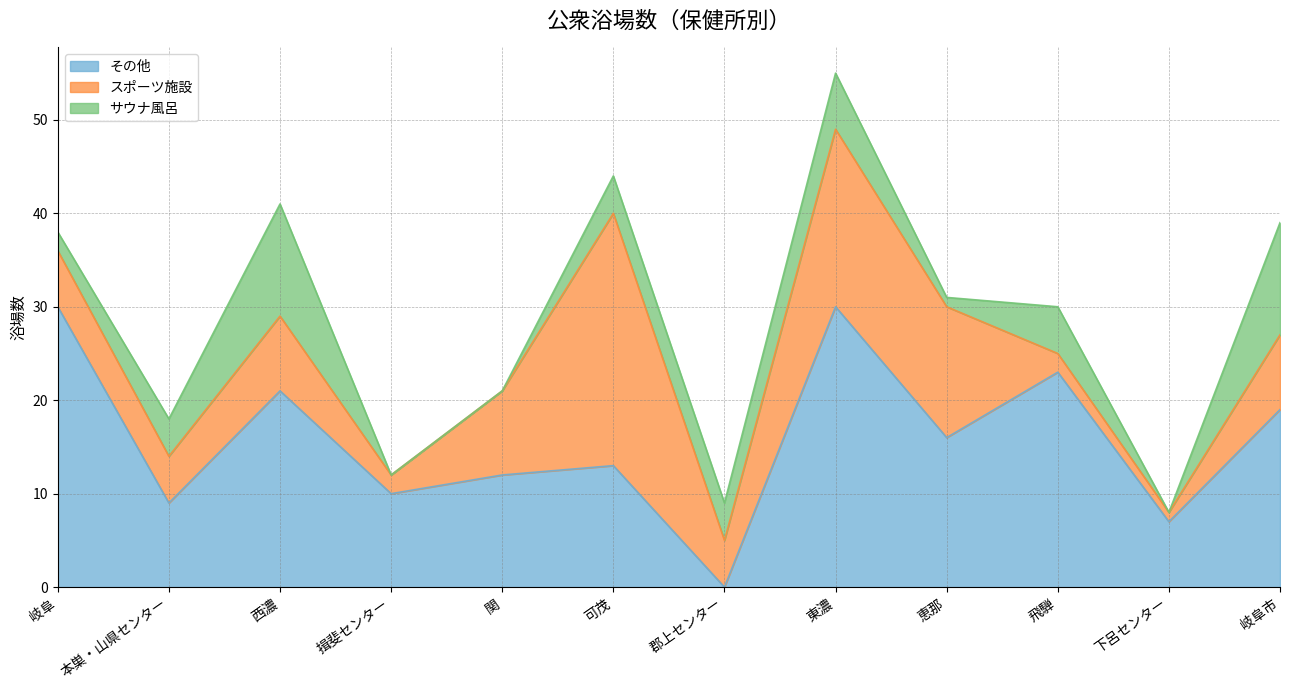

At which category is the sum across all series the highest?

東濃